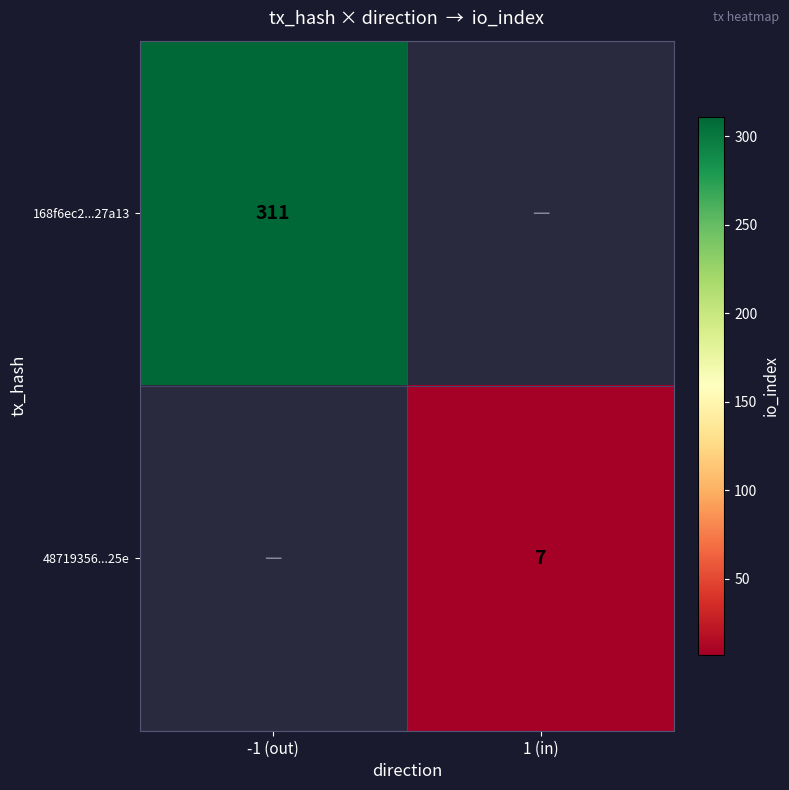

Is the value of 168f6ec2...27a13 at -1 (out) greater than the value of 48719356...25e at 1 (in)?

Yes